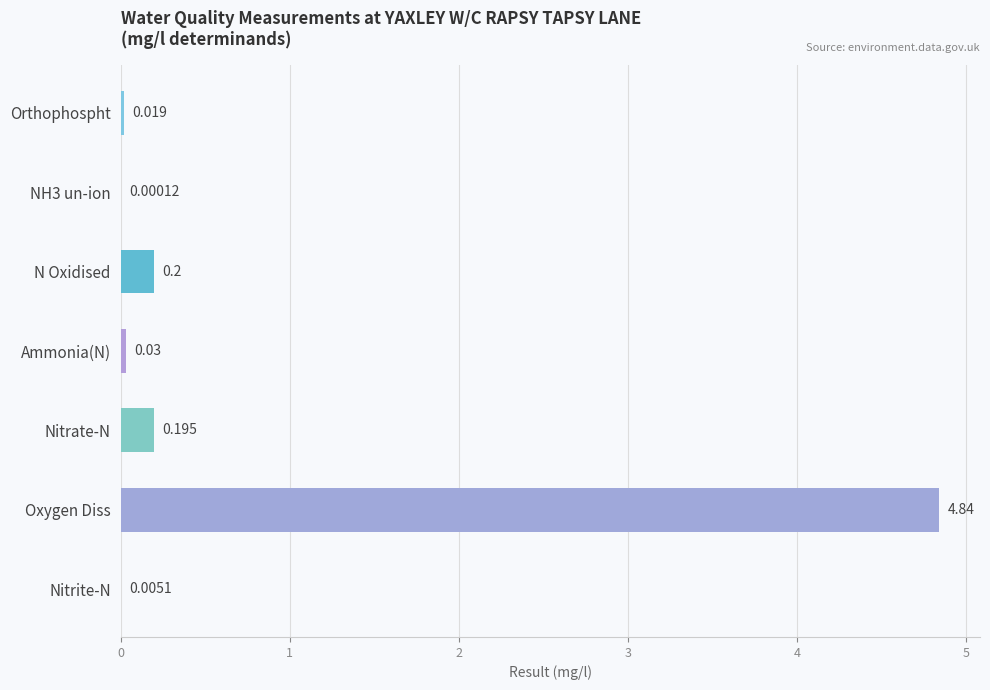

At which label is the value closest to 2?

N Oxidised